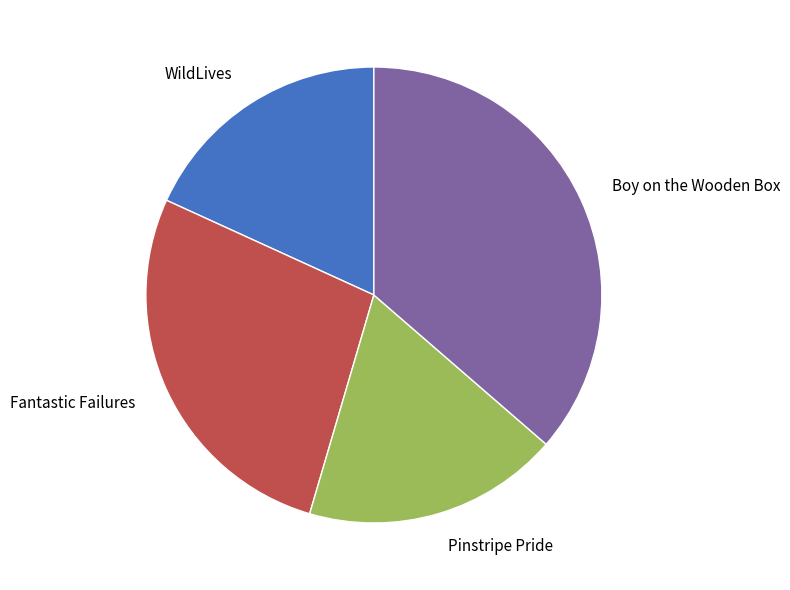

Which slice is the largest?

Boy on the Wooden Box